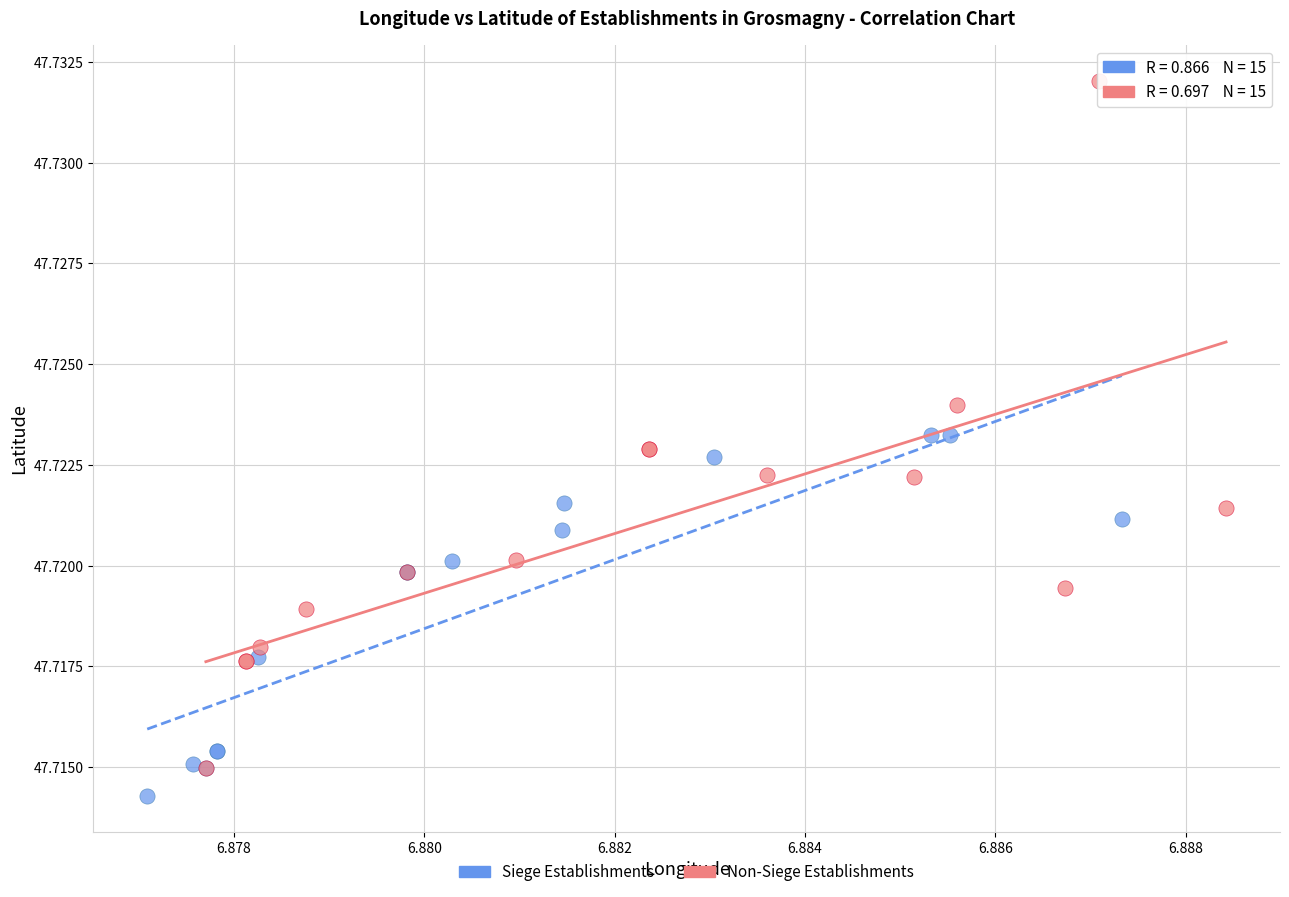

Which series has the largest Y range (max minus min)?

Non-Siege Establishments